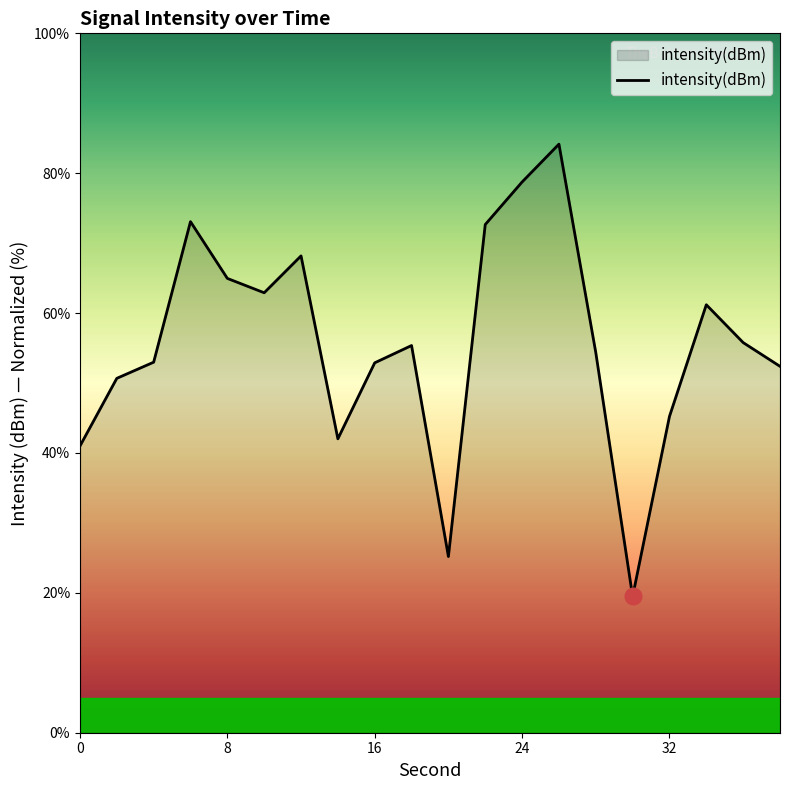

What is the minimum value shown in the chart?

19.5